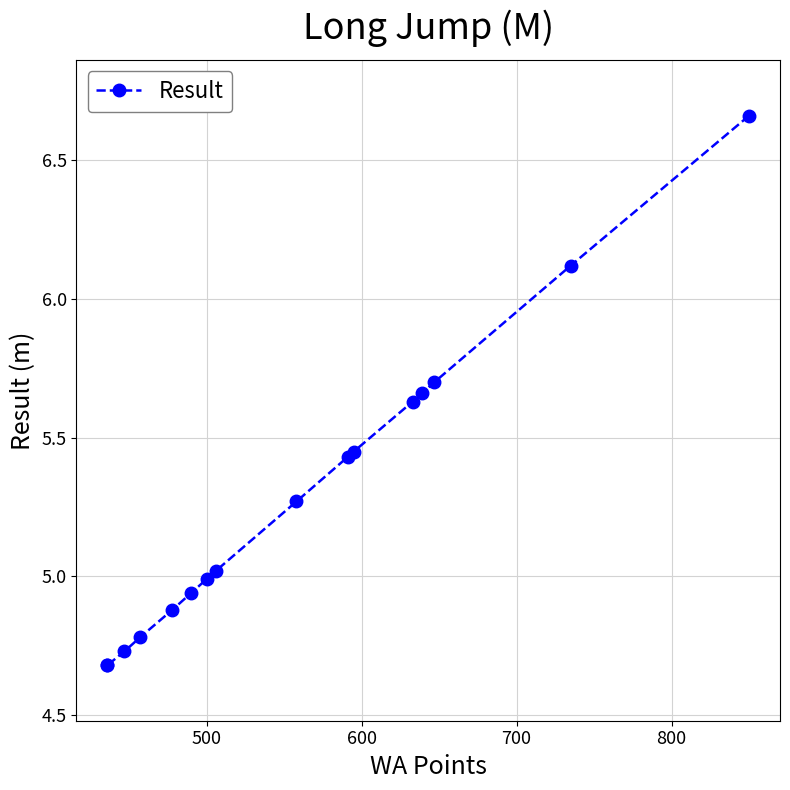

True or false: the data has more than 0 interior local peaks.

False